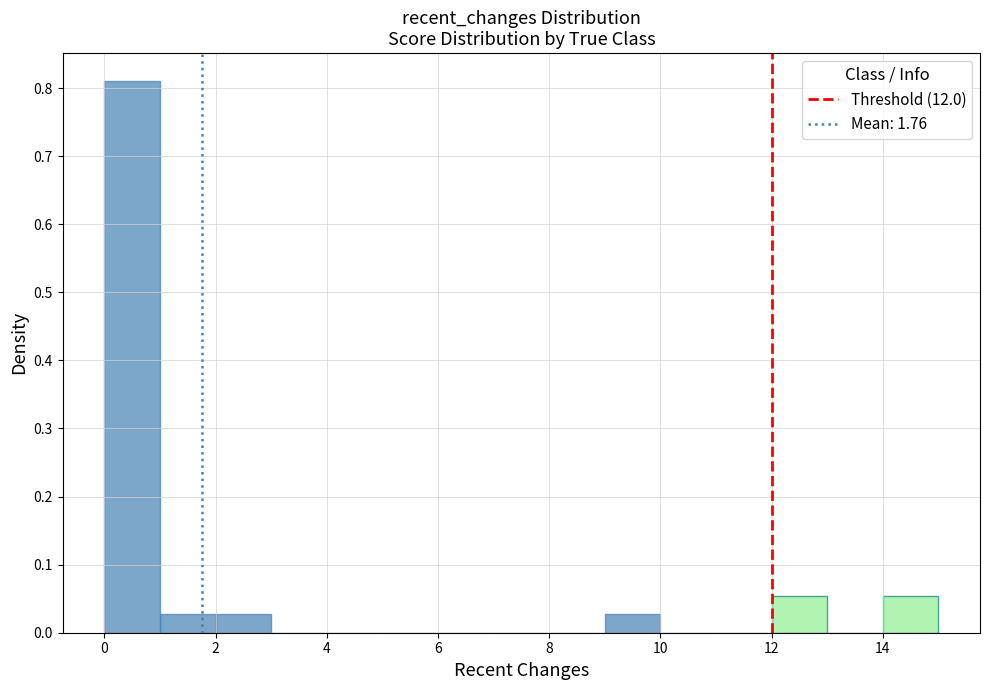

Reading left to right, list every bar in this chart as the range it spans on the x-axis followed by its height. The values are not printed on the chart, so give them approximately, as read against the axis.

0 to 1: 0.81
1 to 2: 0.03
2 to 3: 0.03
3 to 4: 0
4 to 5: 0
5 to 6: 0
6 to 7: 0
7 to 8: 0
8 to 9: 0
9 to 10: 0.03
10 to 11: 0
11 to 12: 0
12 to 13: 0.05
13 to 14: 0
14 to 15: 0.05